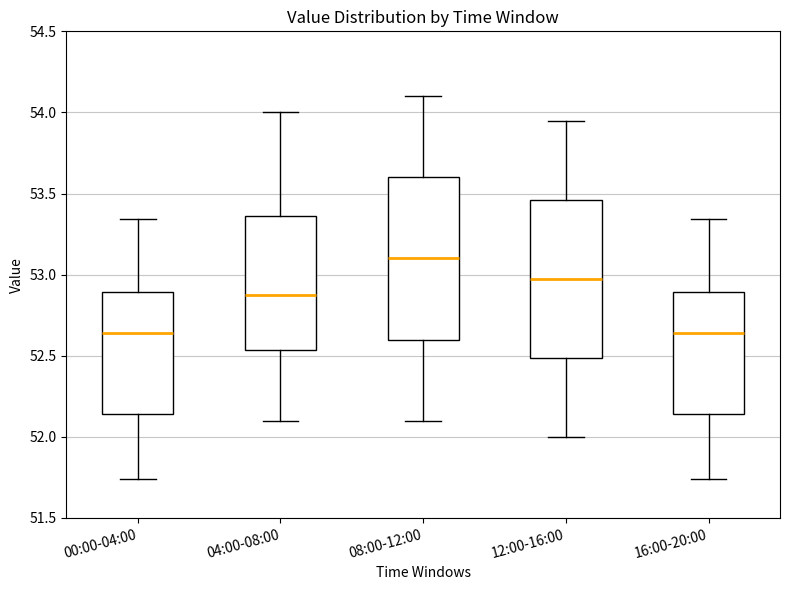

Where is the upper edge of the box for 08:00-12:00 on the y-axis? The values are not printed on the chart, so give them approximately, as read against the axis.

53.60